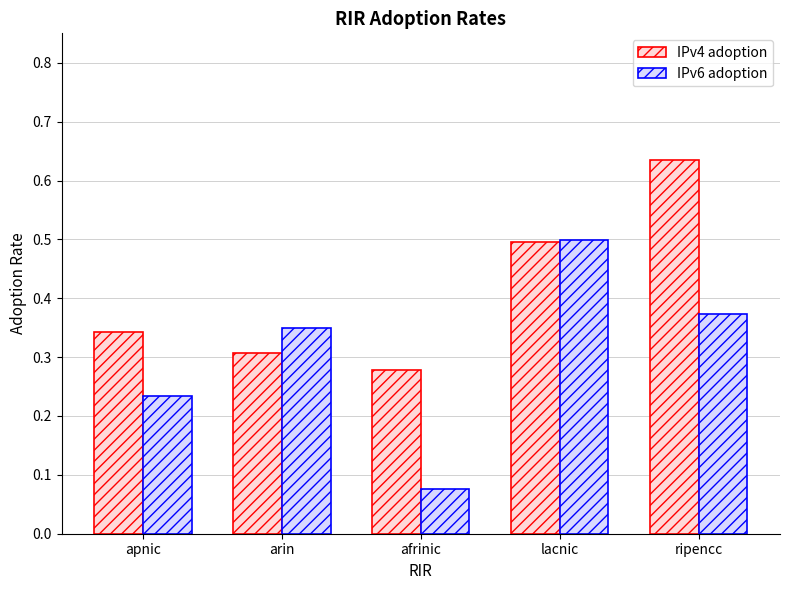

Are the bars horizontal?

No